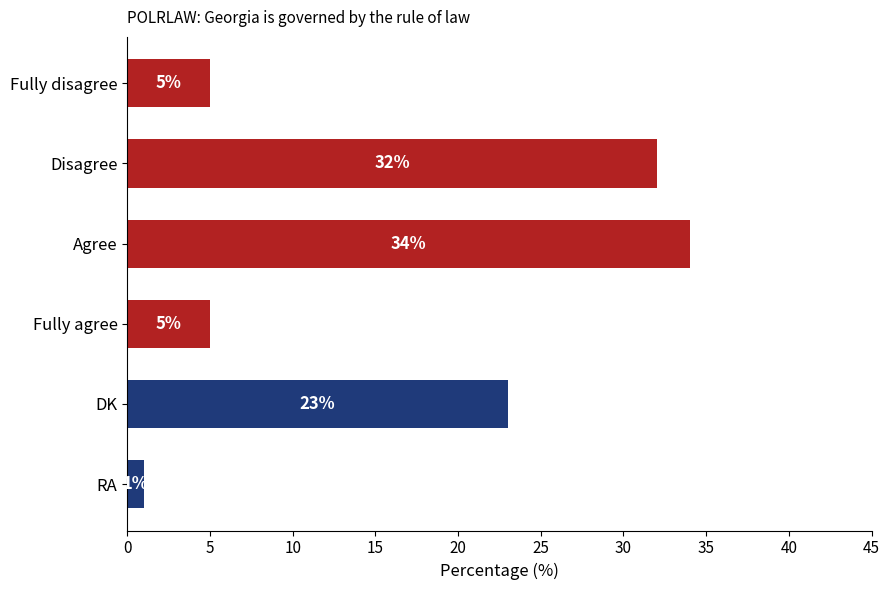

What is the maximum value shown in the chart?

34